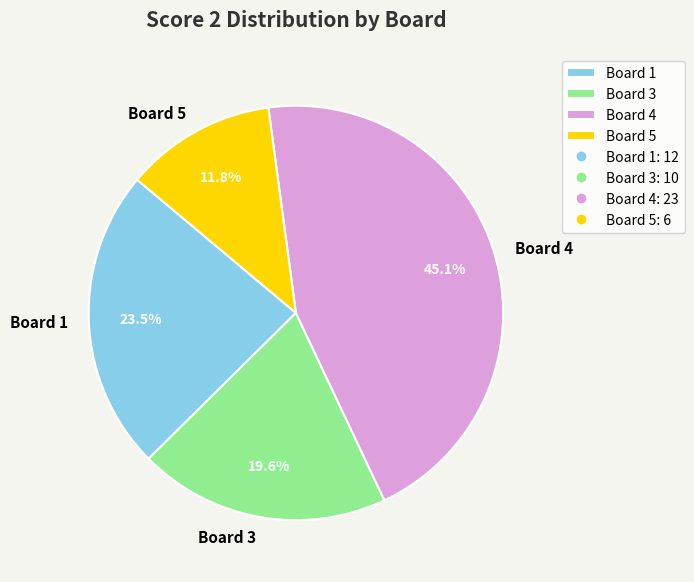

Between Board 5 and Board 4, which is larger?

Board 4